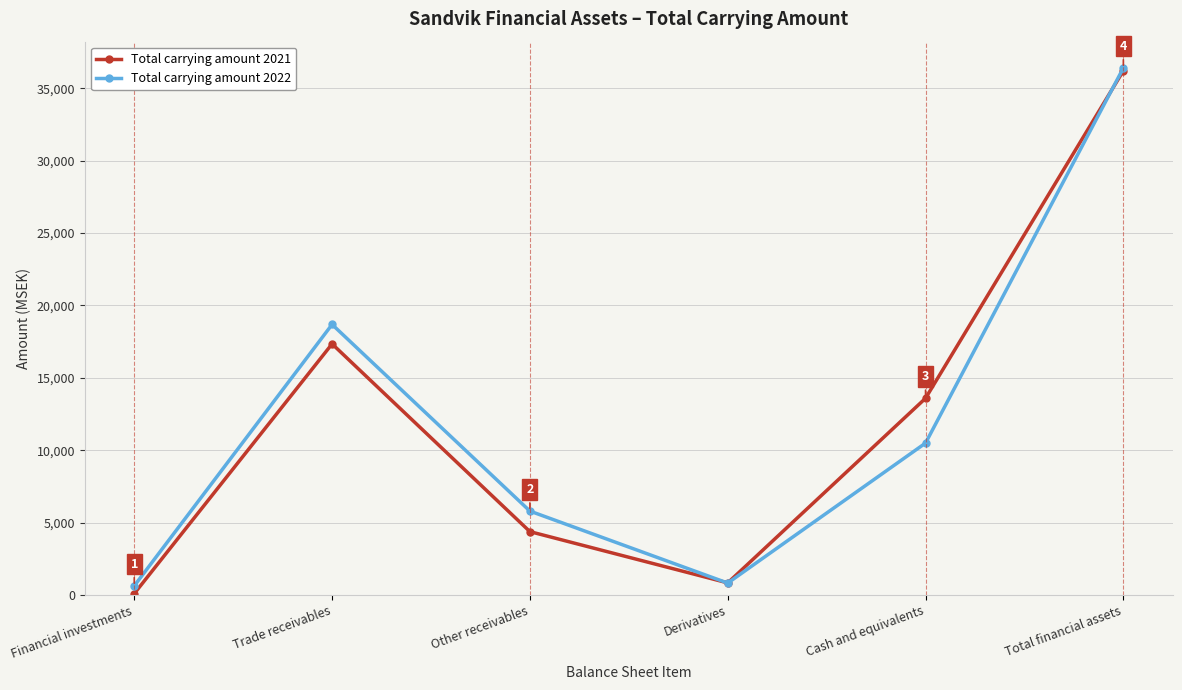

At which label does Total carrying amount 2021 reach its peak?

Total financial assets